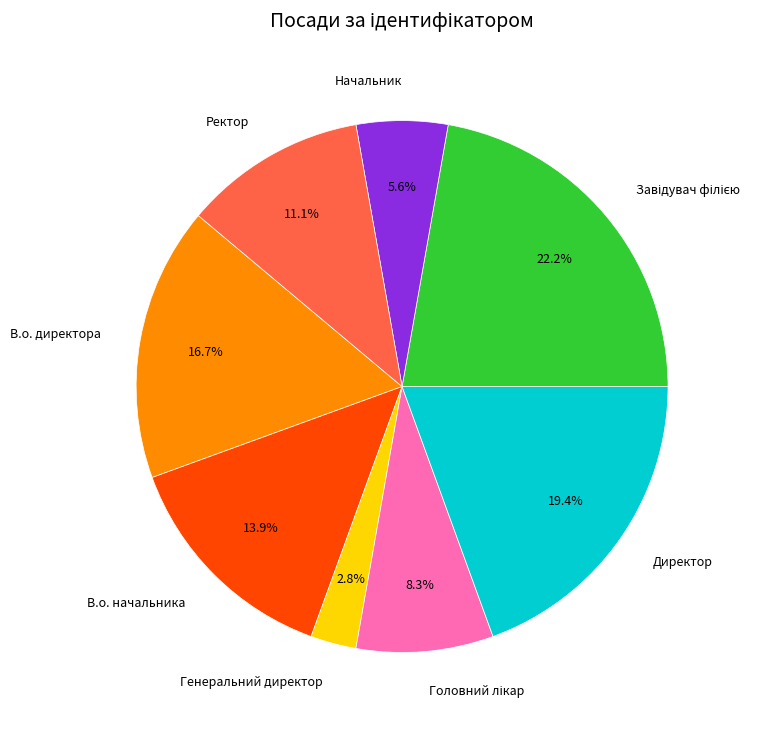

The Ректор slice represents 1% of the pie. True or false?

False